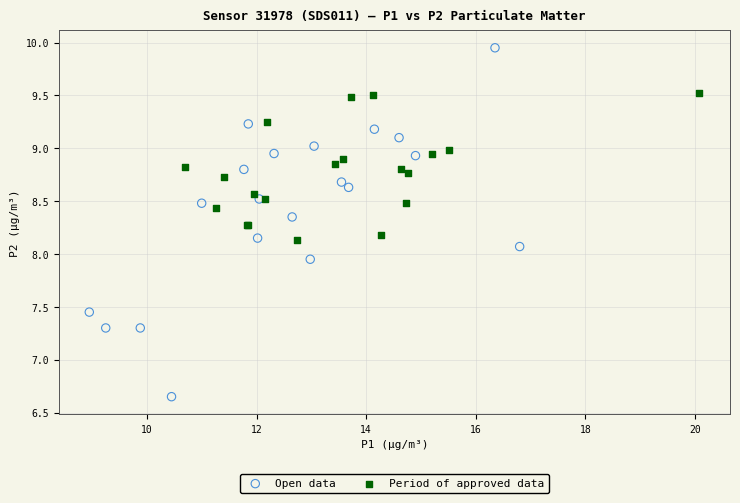

Which series has the largest Y range (max minus min)?

Open data